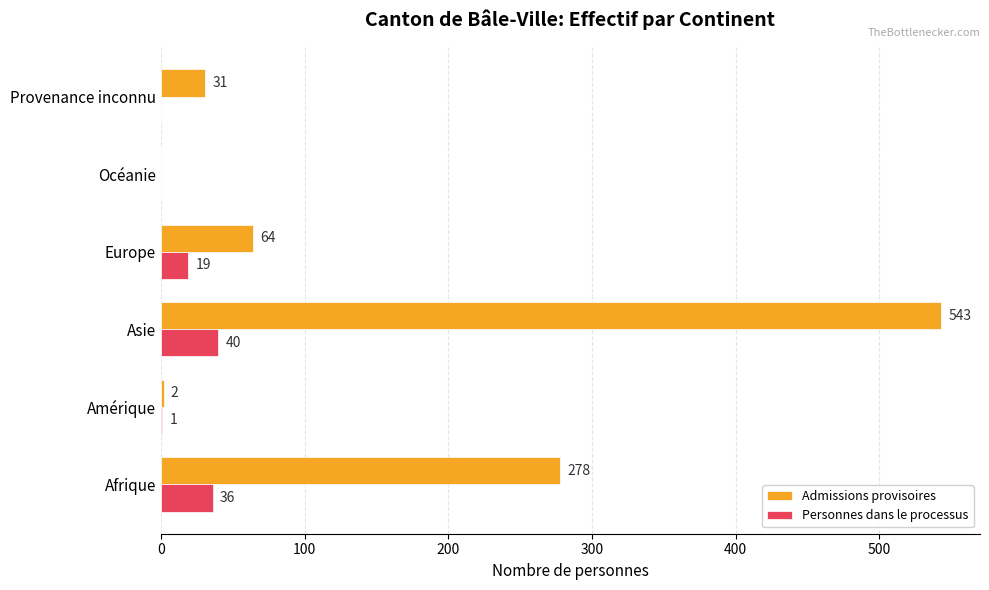

What is the sum of the Personnes dans le processus values at Afrique and Europe?

55